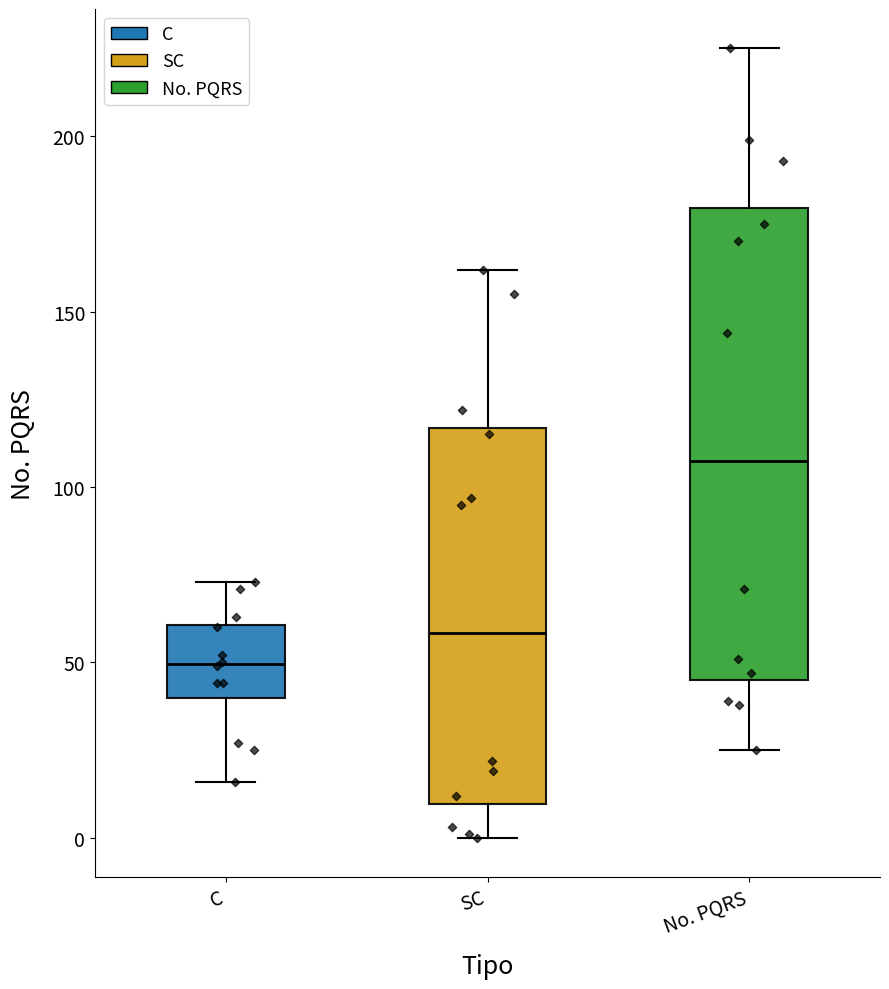

Reading left to right, transcribe this box plot: for each box, give where its median line is, the range the box spans, and where its two whiskers end, as read against the y-axis. The values are not printed on the chart, so give them approximately, as read against the axis.

C: median 50, box 40 to 60, whiskers 15 to 75
SC: median 60, box 10 to 115, whiskers 0 to 160
No. PQRS: median 110, box 45 to 180, whiskers 25 to 225